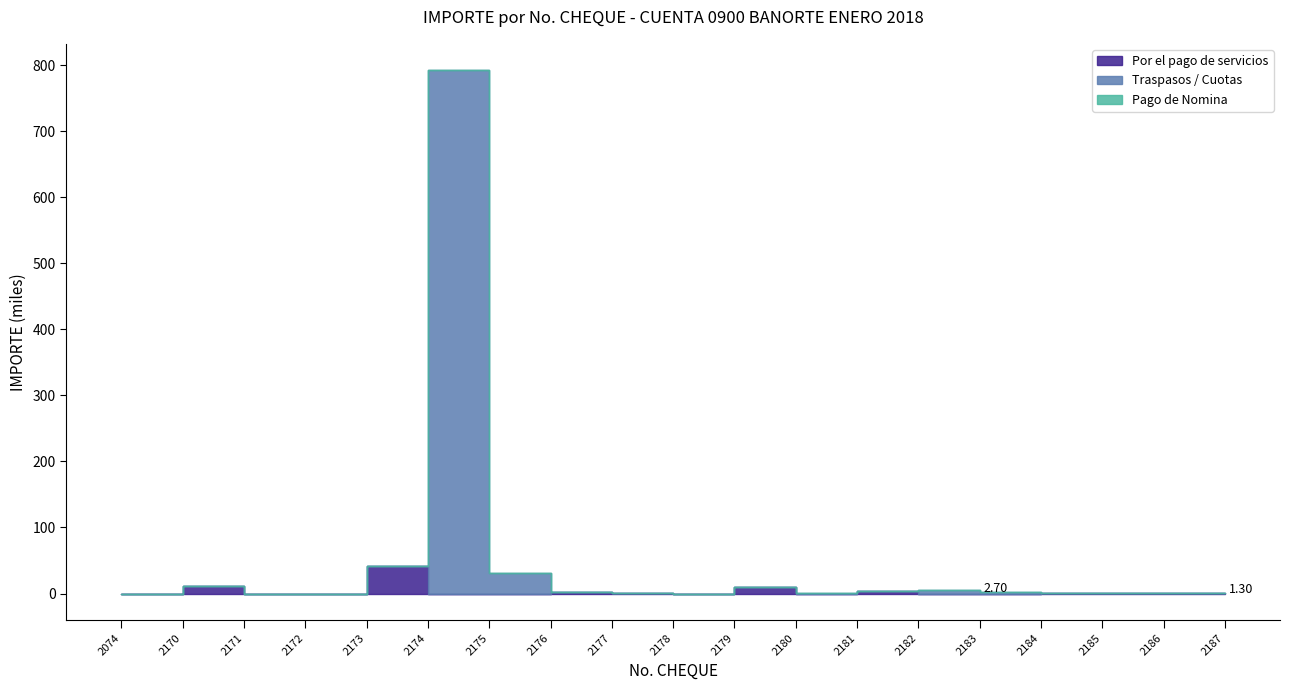

The Traspasos / Cuotas series shows -384718.8 at 2185. True or false?

False